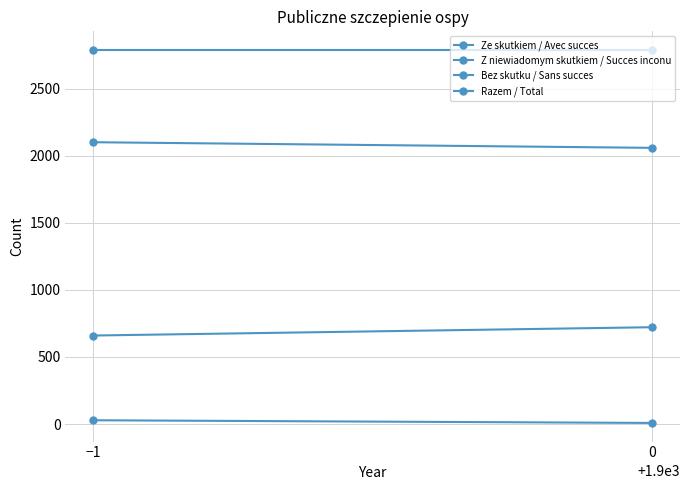

Reading left to right, transcribe all the data shown in this chart.

Ze skutkiem / Avec succes: 2102	2060
Z niewiadomym skutkiem / Succes inconu: 660	722
Bez skutku / Sans succes: 28	8
Razem / Total: 2790	2790